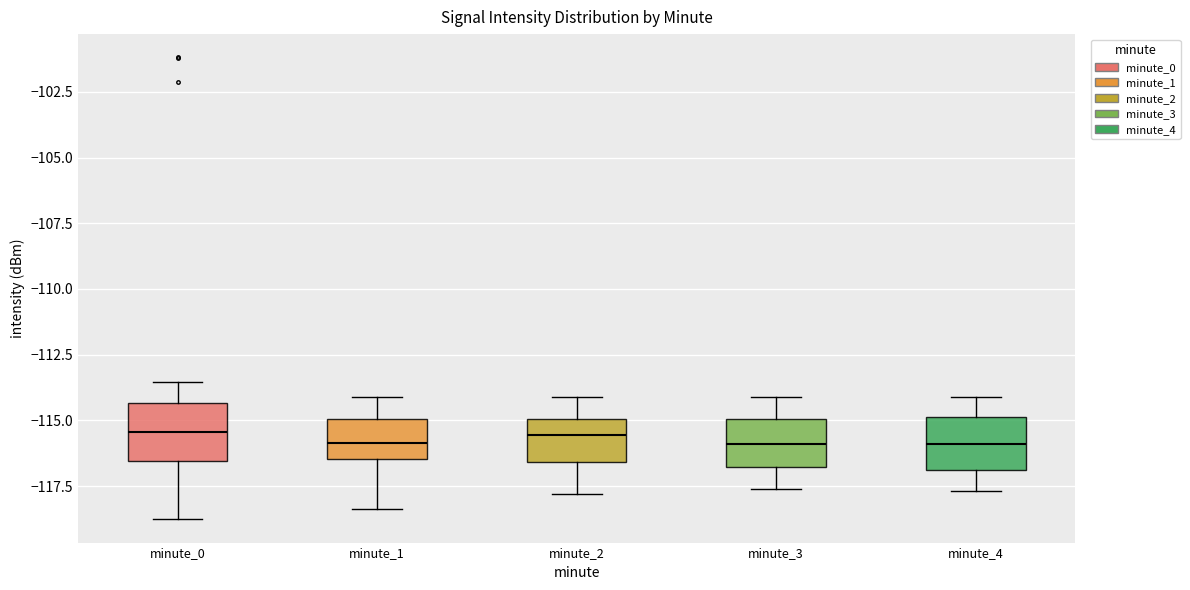

Where is the lower edge of the box for minute_4 on the y-axis? The values are not printed on the chart, so give them approximately, as read against the axis.

-117.0